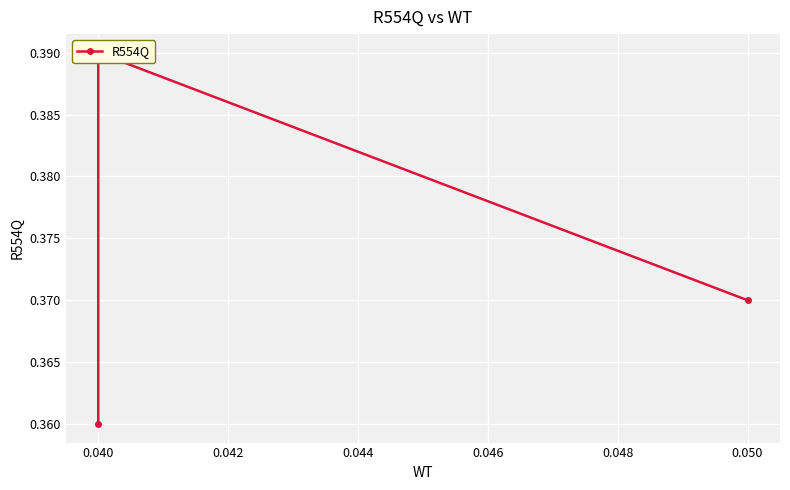

Is this an area chart (filled region under the line)?

No